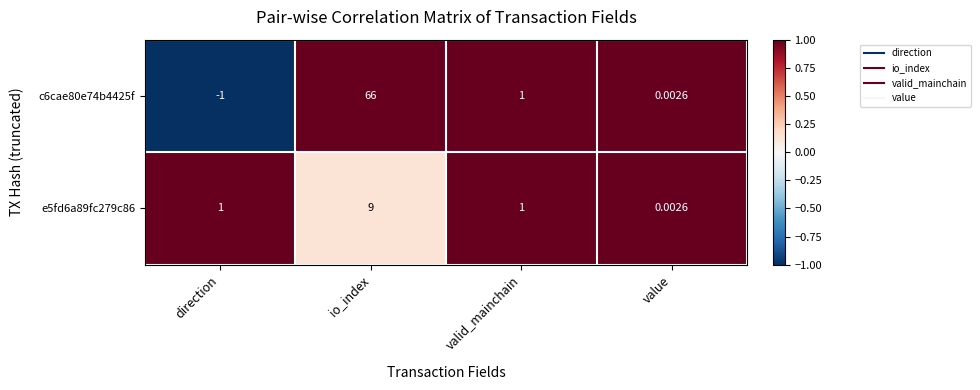

At which category is the sum across all series the highest?

io_index